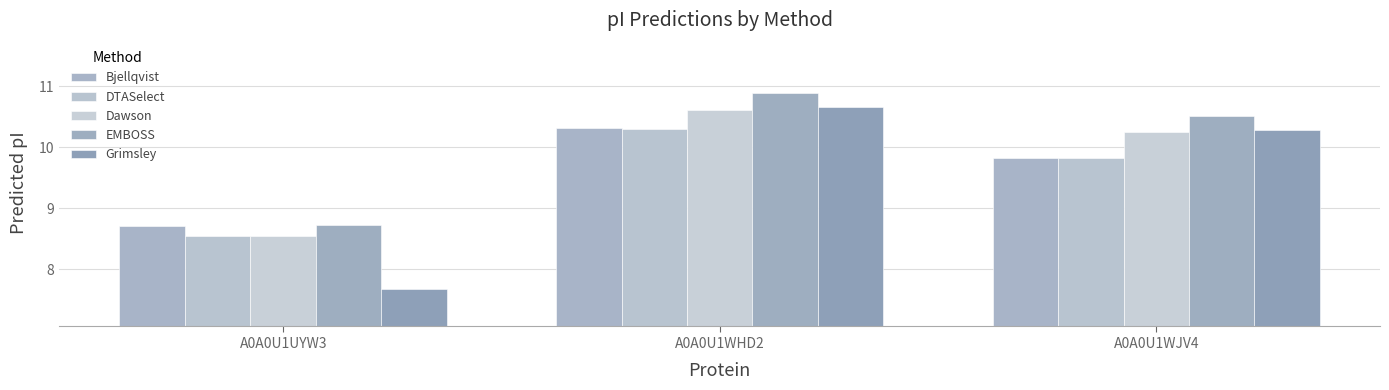

How many data points in Bjellqvist are less than 9?

1